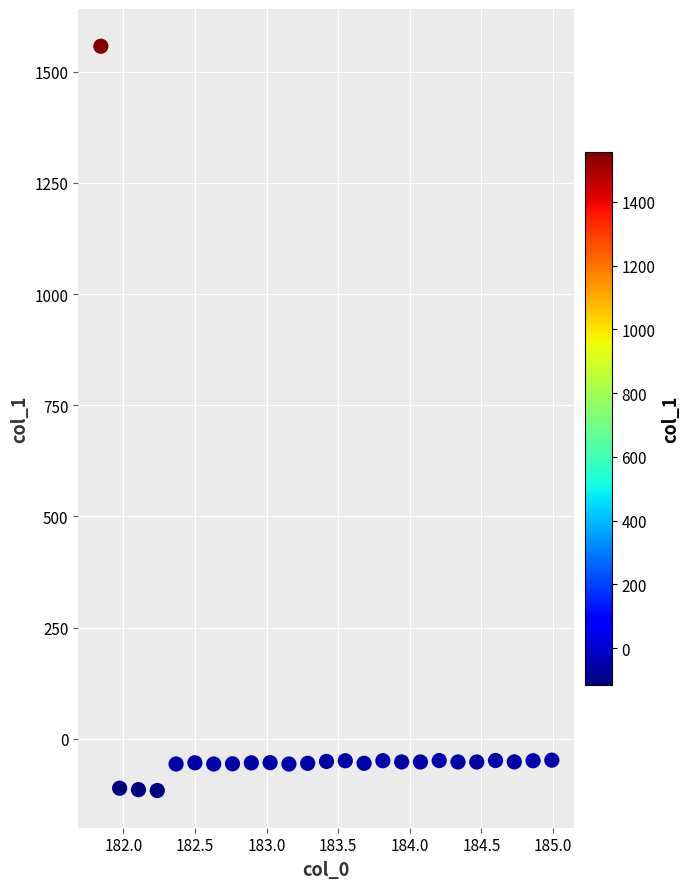

What is the range of X values (max minus min)?

3.1